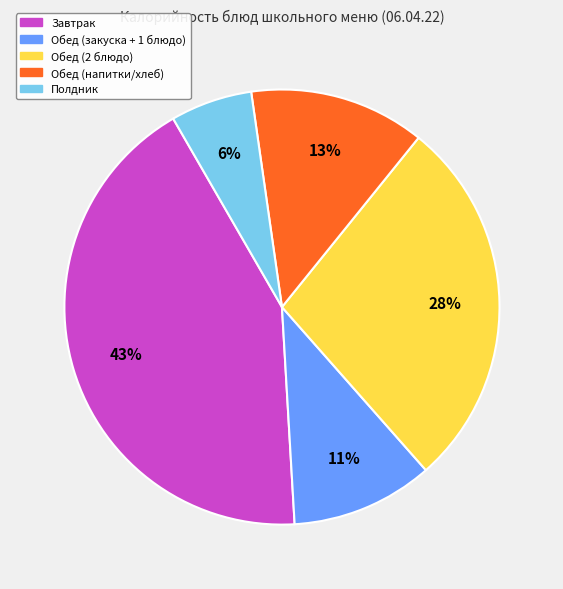

To the nearest percent, what is the difference between the largest and smallest slice percentages?

37%